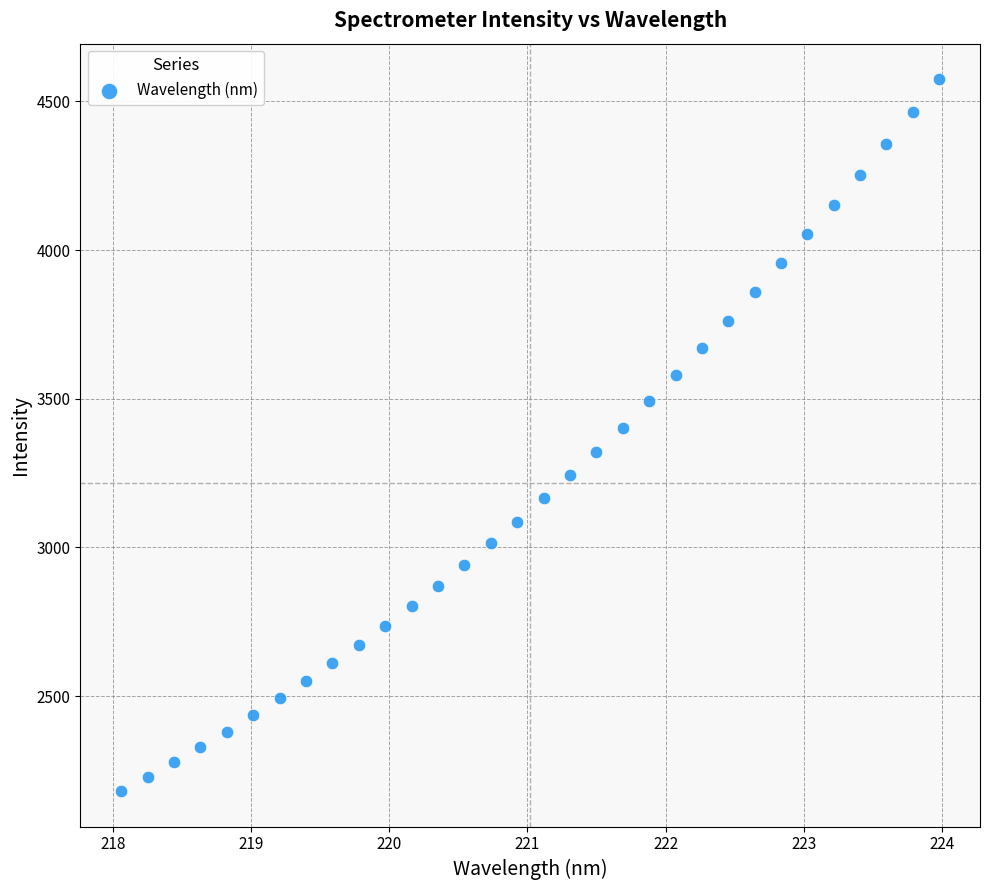

What is the range of X values (max minus min)?

5.9